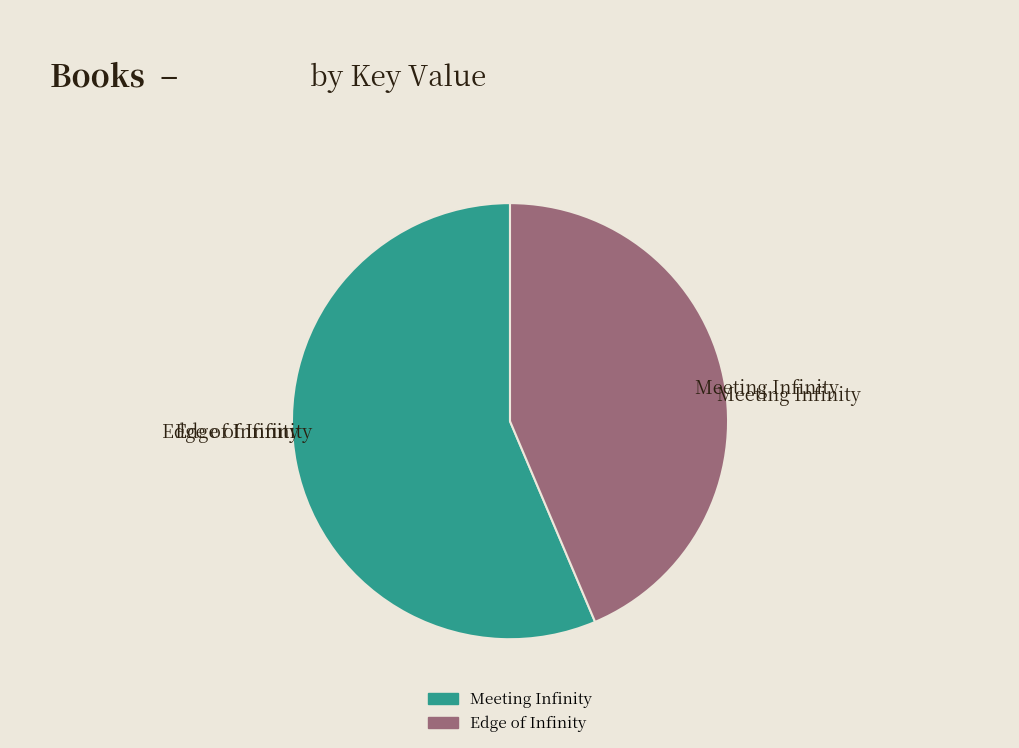

True or false: Edge of Infinity accounts for 44% of the total.

True